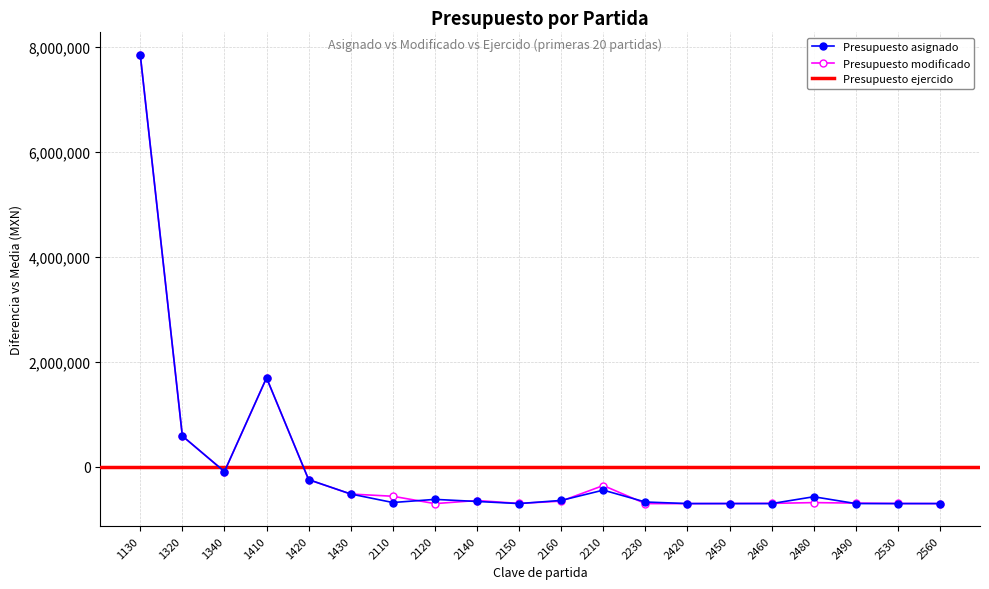

After their last crossing, which series has the higher values: Presupuesto modificado or Presupuesto asignado?

Presupuesto modificado